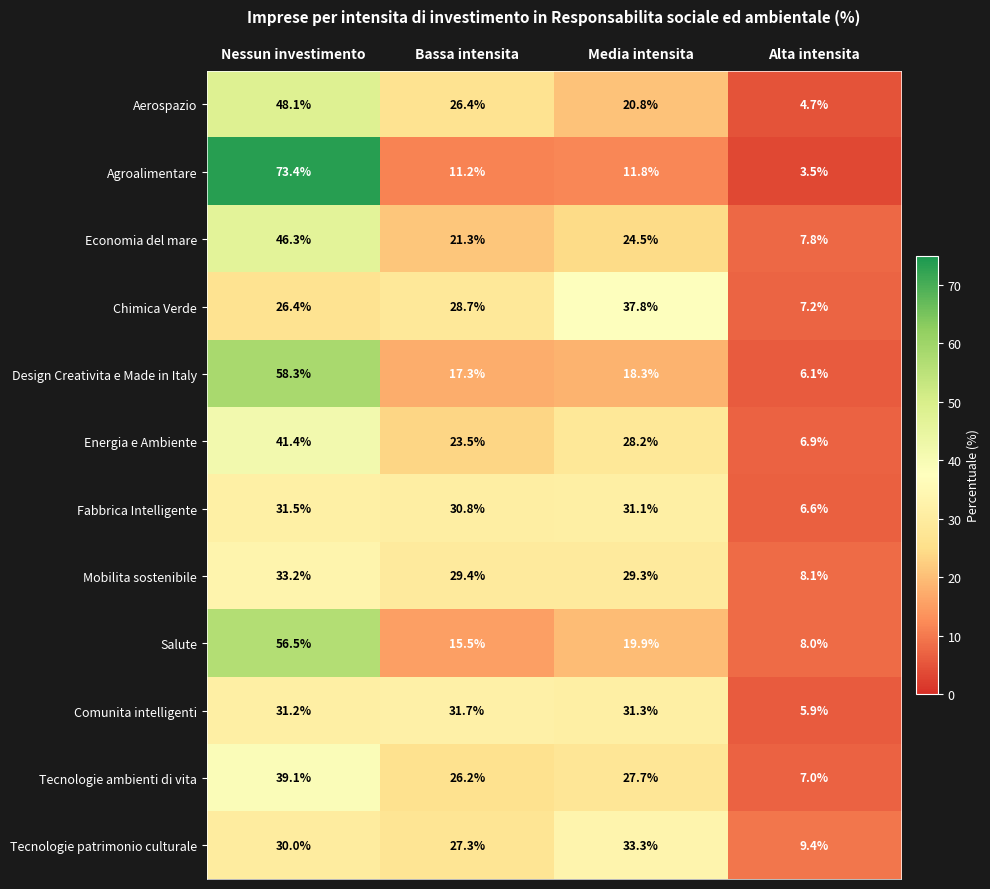

What is the difference between the Chimica Verde values at Alta intensita and Bassa intensita?

21.5